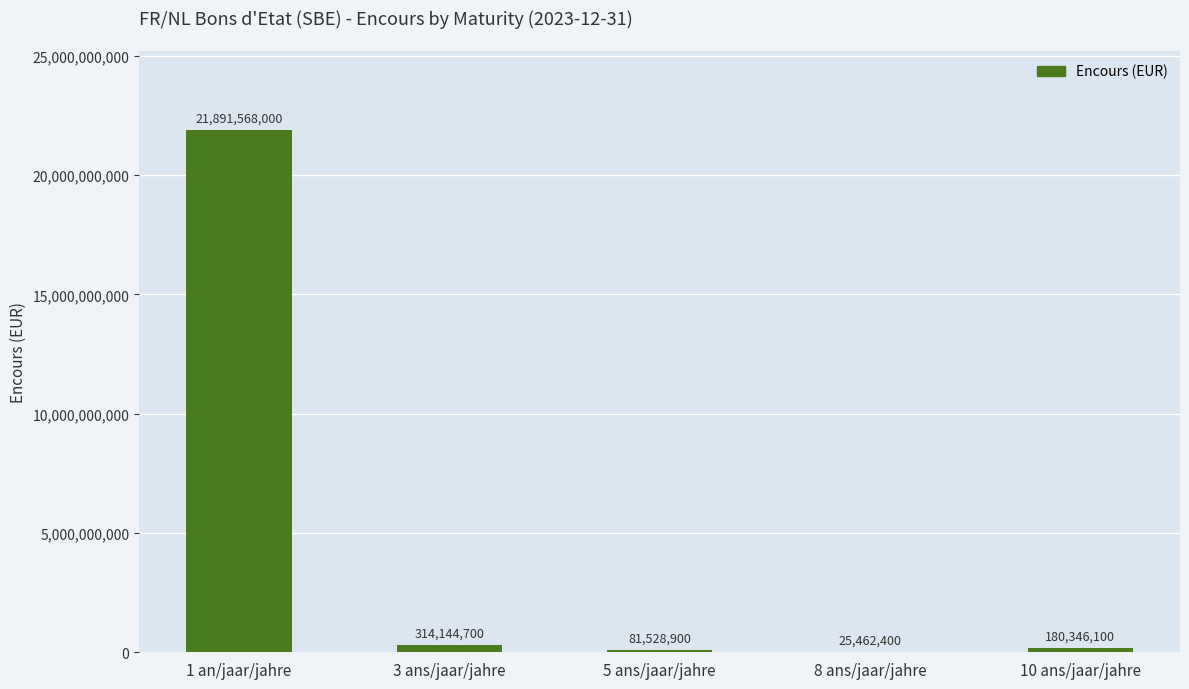

True or false: the data shows 81528900 at 5 ans/jaar/jahre.

True